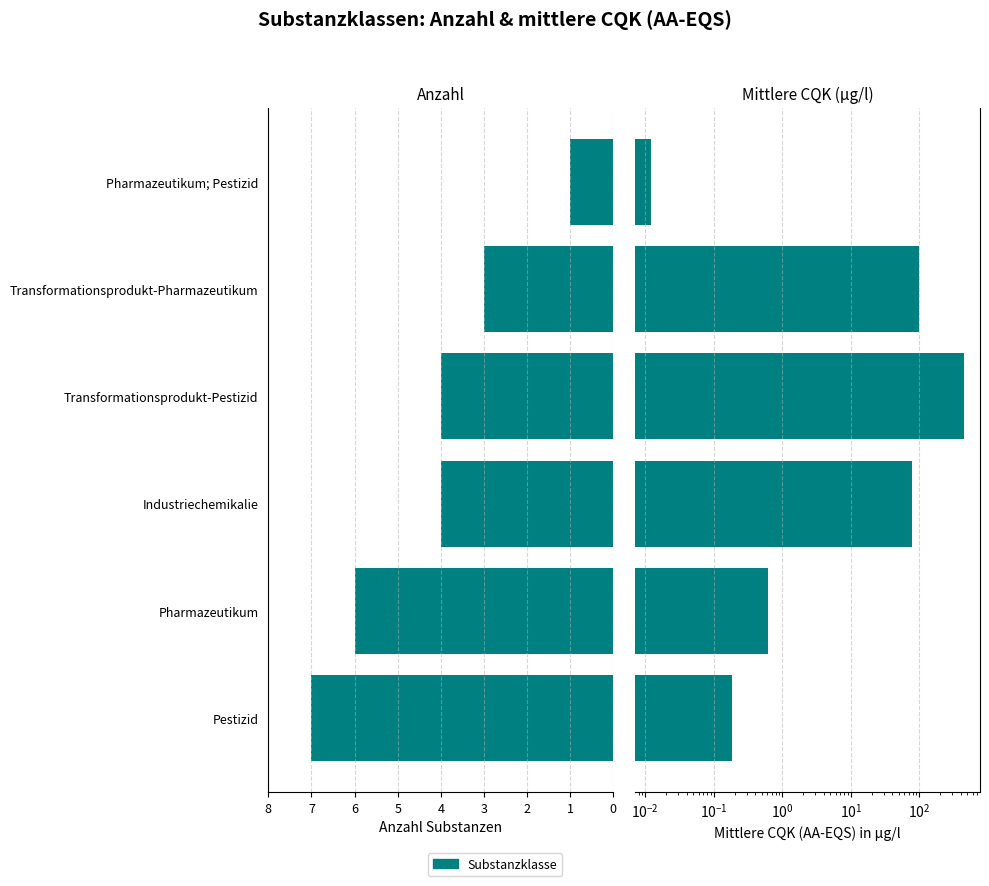

Rank the categories by Mittlere CQK (µg/l) value from lowest to highest.

Pharmazeutikum; Pestizid, Pestizid, Pharmazeutikum, Industriechemikalie, Transformationsprodukt-Pharmazeutikum, Transformationsprodukt-Pestizid